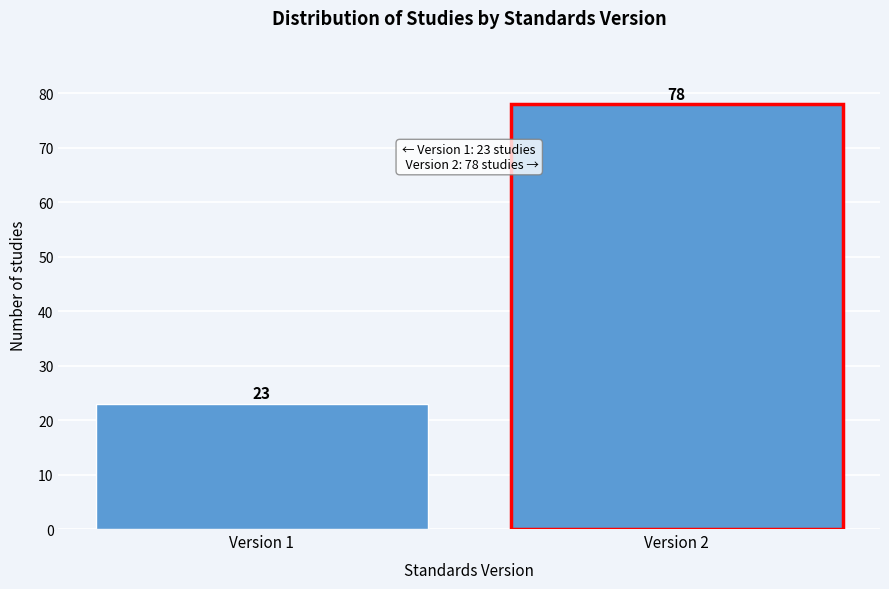

Reading right to left, what are all the values shown in this chart?

Version 2=78	Version 1=23